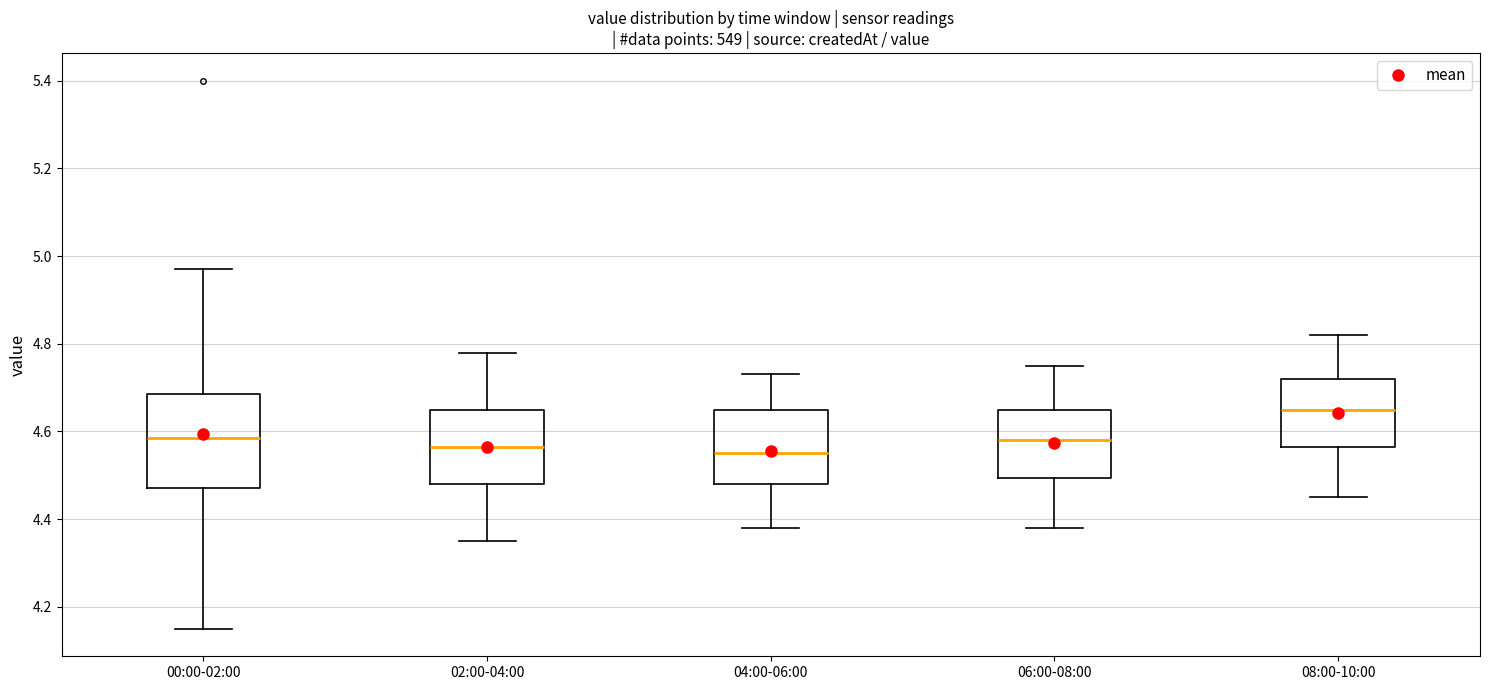

Which box is the tallest, from its lower edge to its upper edge?

00:00-02:00